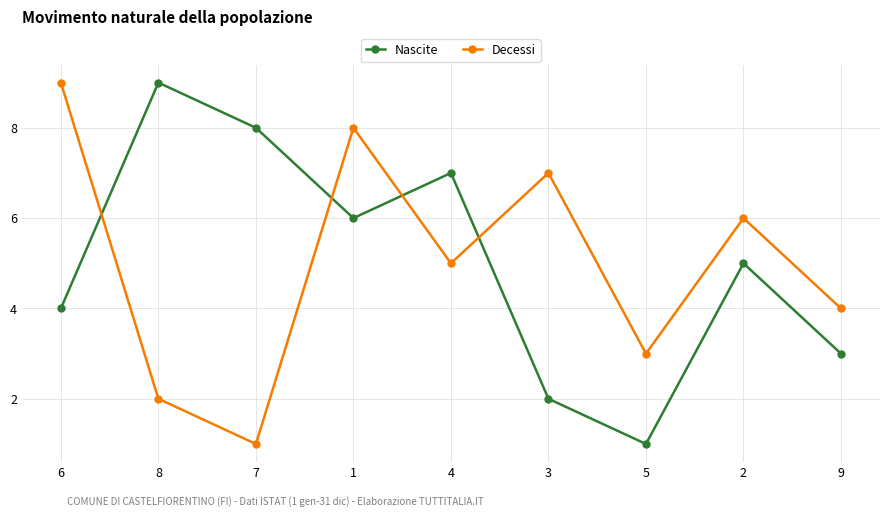

How many data points in Decessi are less than 5?

4